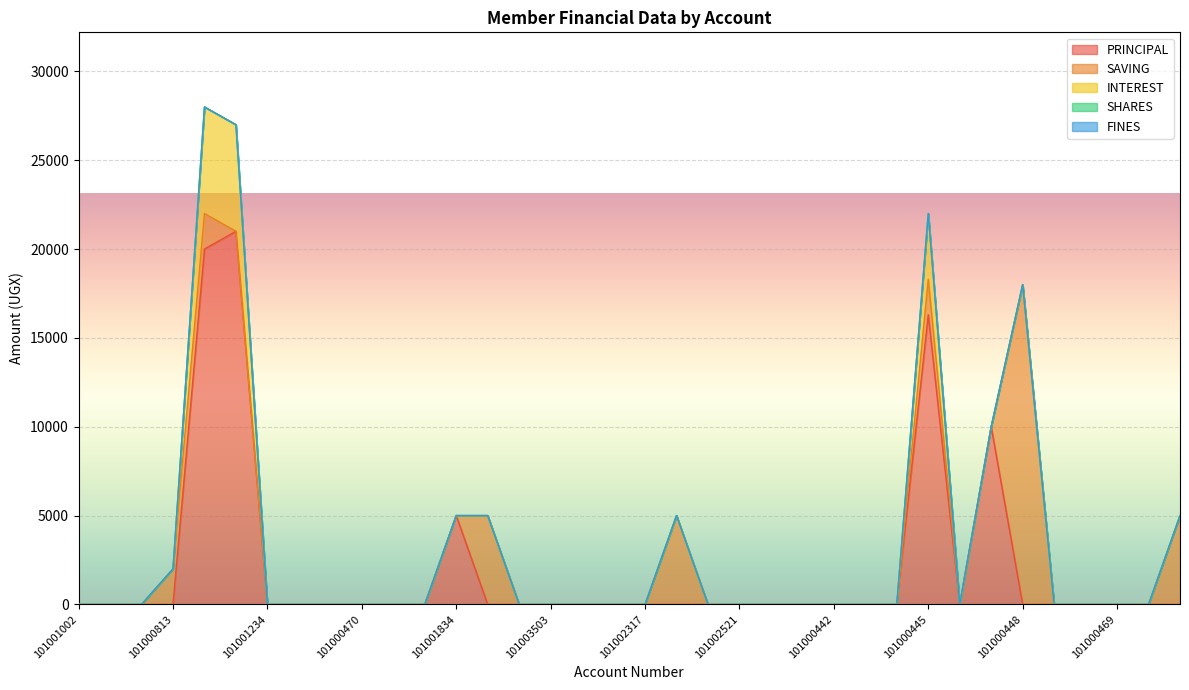

Count the number of categories in the chart.

36